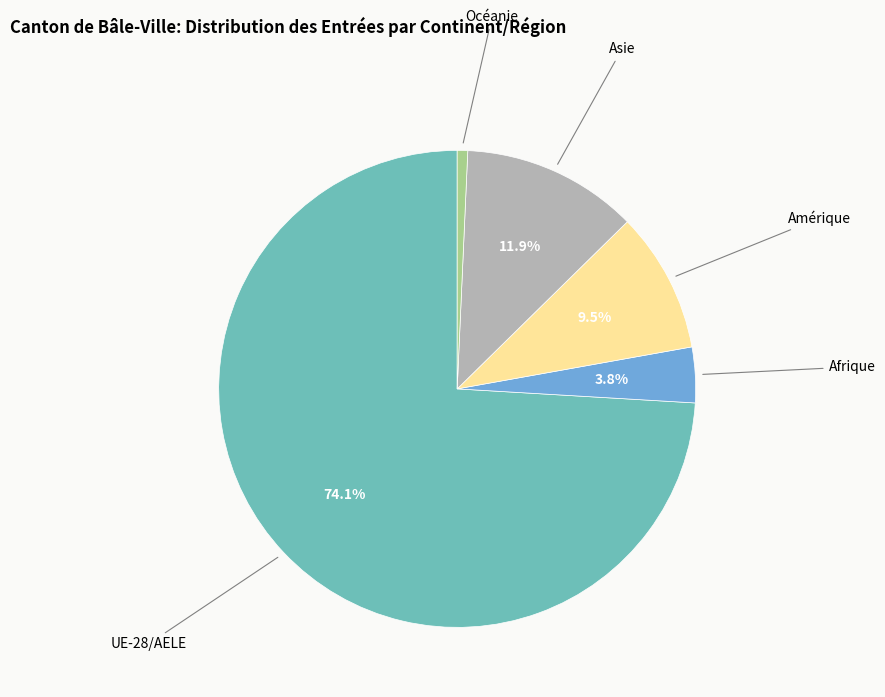

Is there any slice that represents more than half of the pie?

Yes